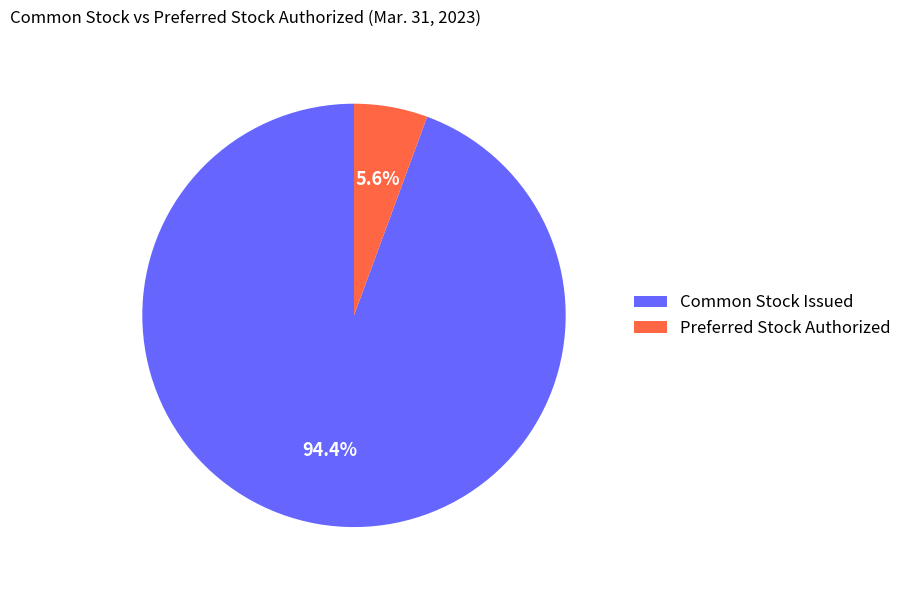

To the nearest percent, what is the difference between the largest and smallest slice percentages?

89%